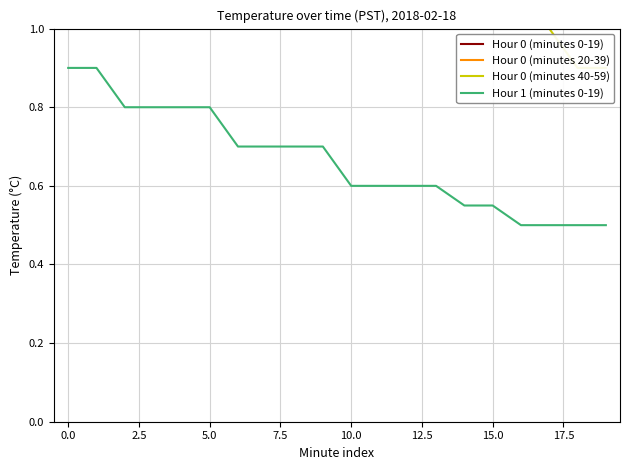

Read the Hour 1 (minutes 0-19) value at 0.0.

0.9